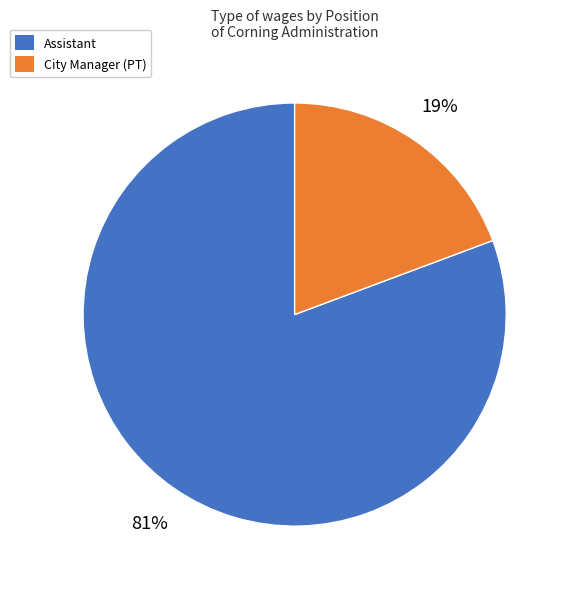

Which has a higher value, City Manager (PT) or Assistant?

Assistant